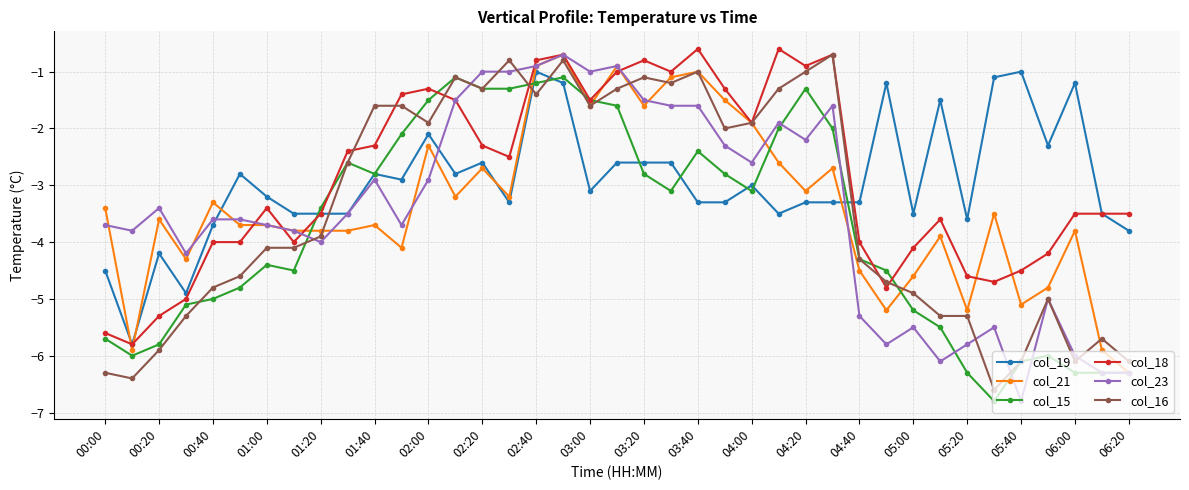

What is the maximum value for col_19?

-1.0